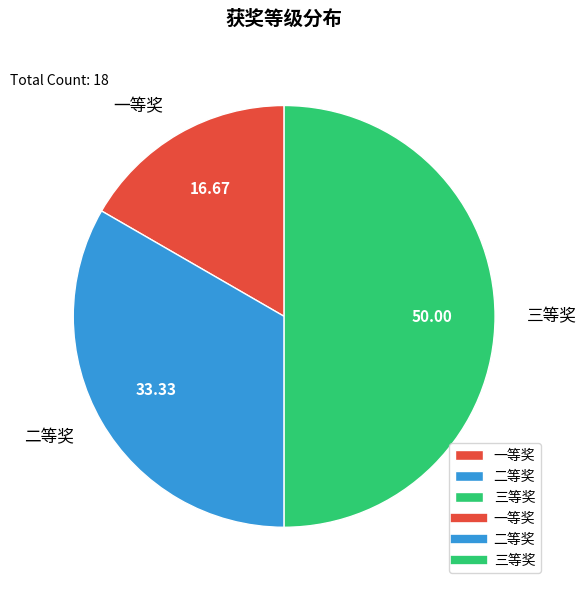

Count the number of slices in the pie.

3